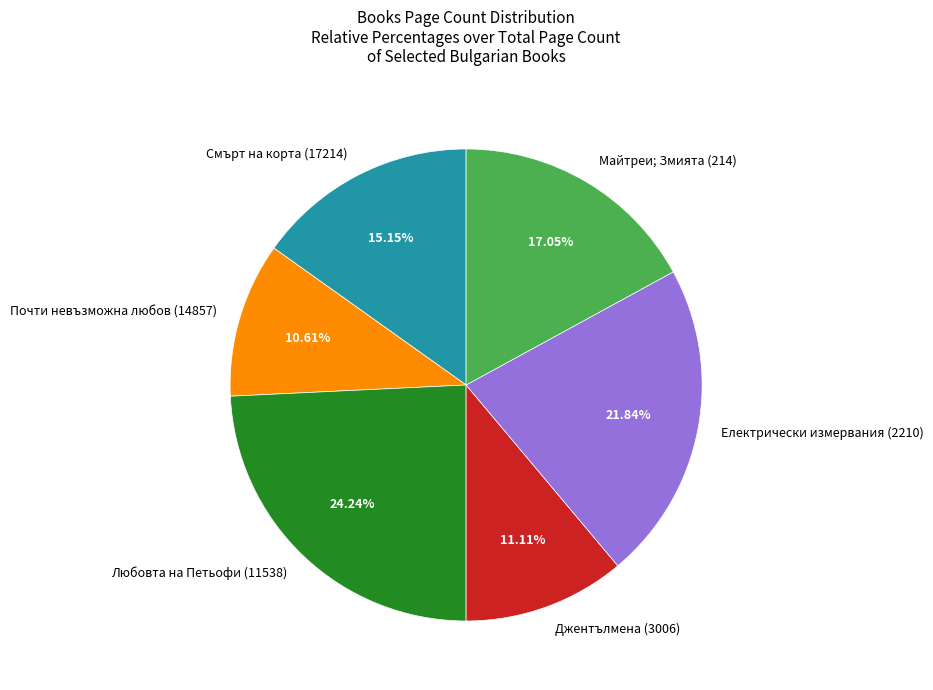

What percentage is the Смърт на корта (17214) slice, to the nearest percent?

15%